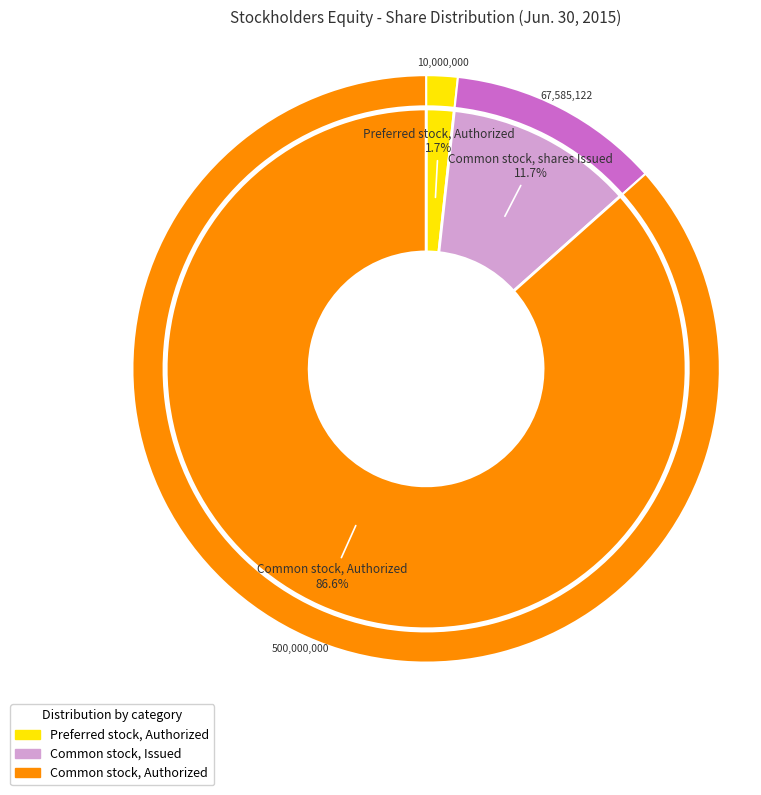

What is the smallest slice in the pie chart?

Preferred stock, Authorized